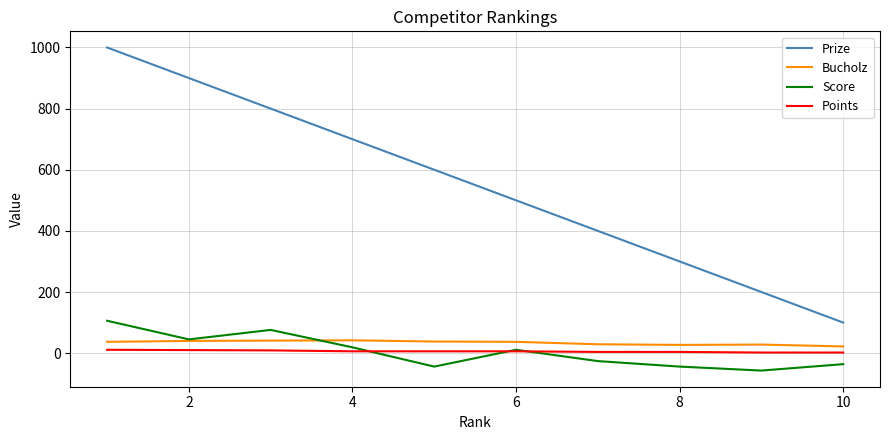

Which series has the largest total across all categories?

Prize